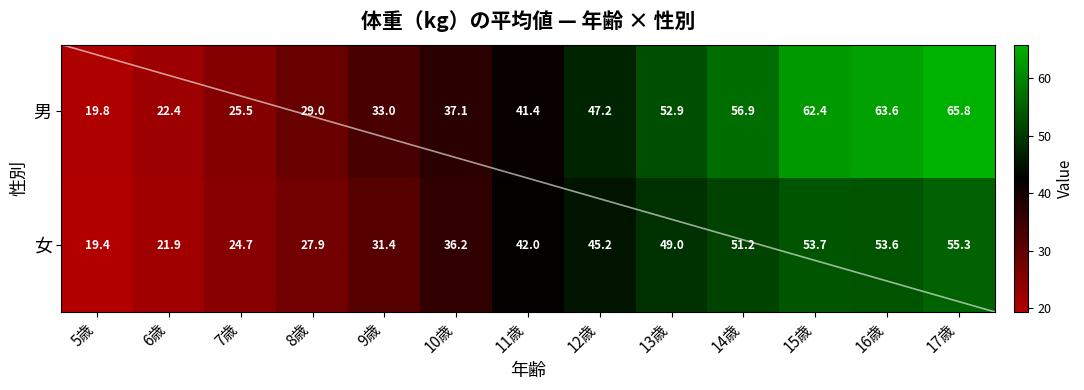

At which label is 男 closest to 42?

11歳